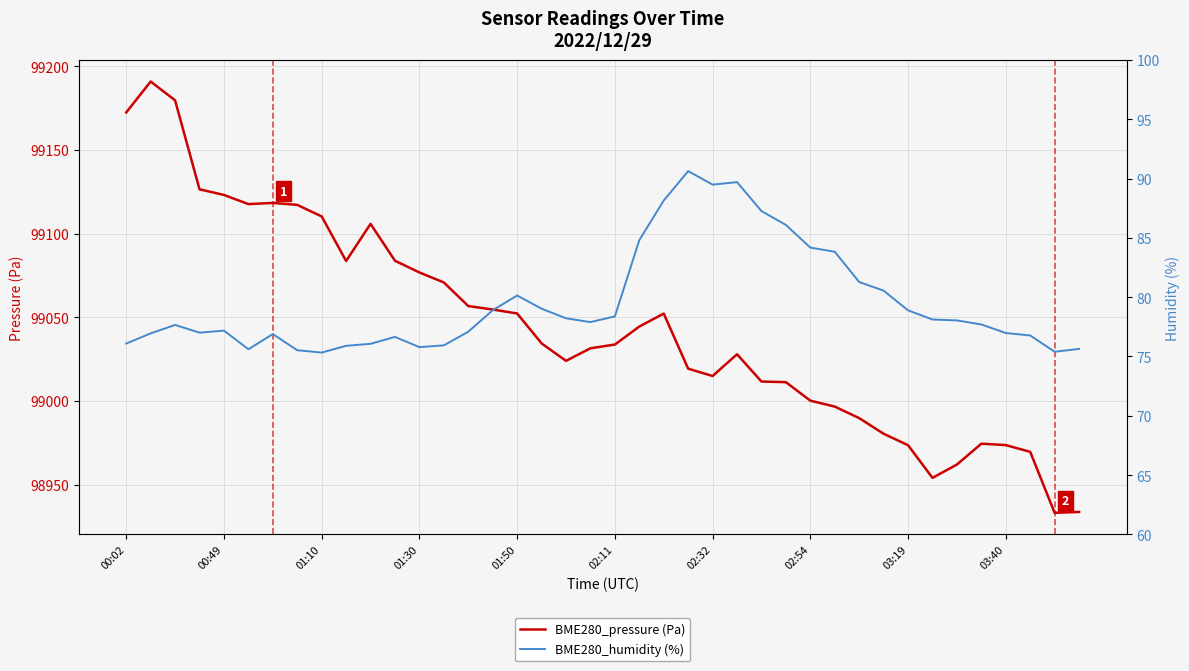

True or false: BME280_pressure (Pa) has a value of 26318.6 at 02:32.

False